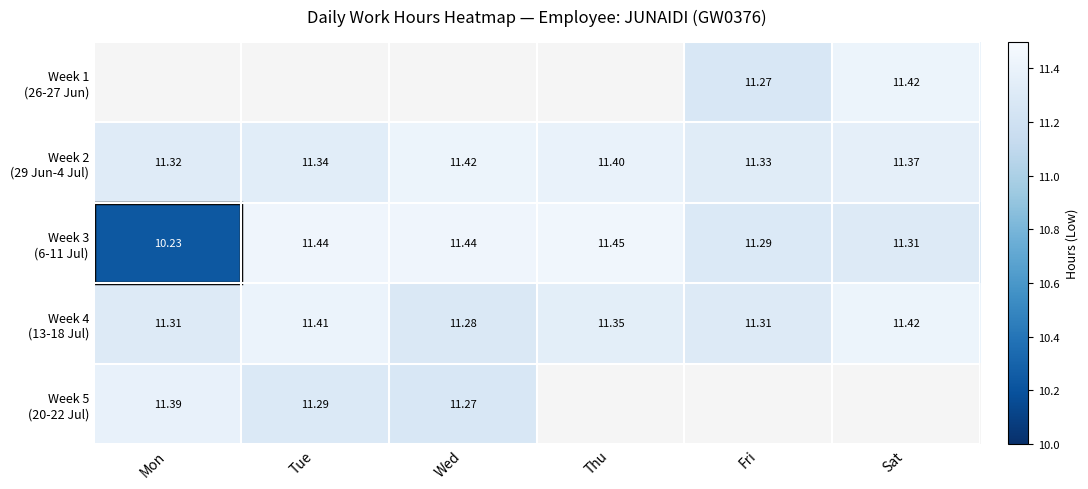

How many Week 4 (13-18 Jul) values are between 11 and 12?

6